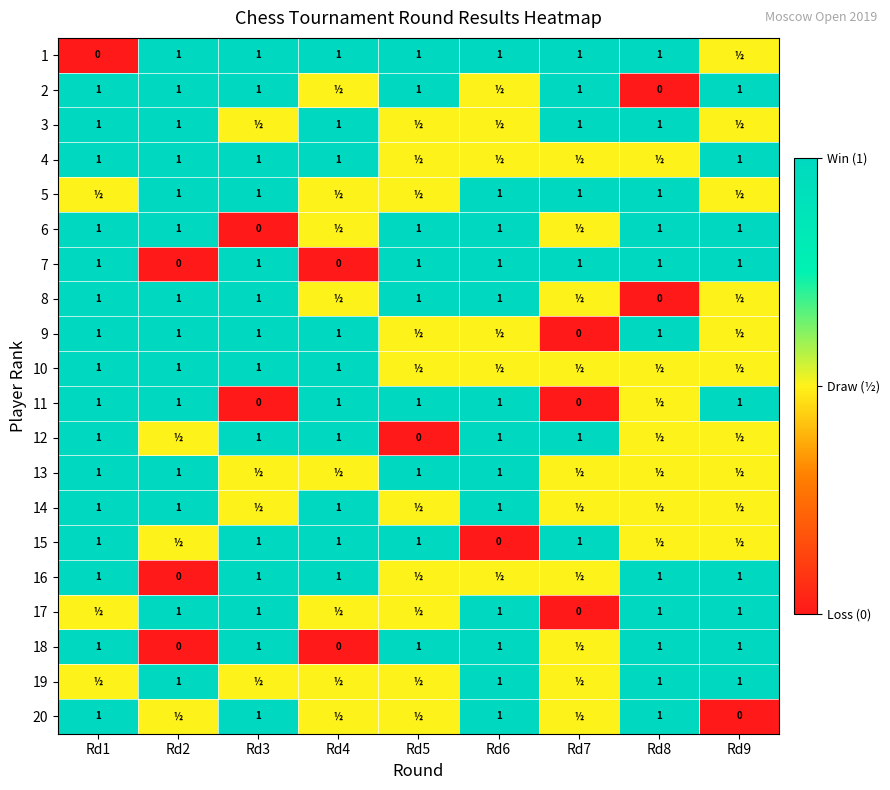

How many series are shown in this chart?

20